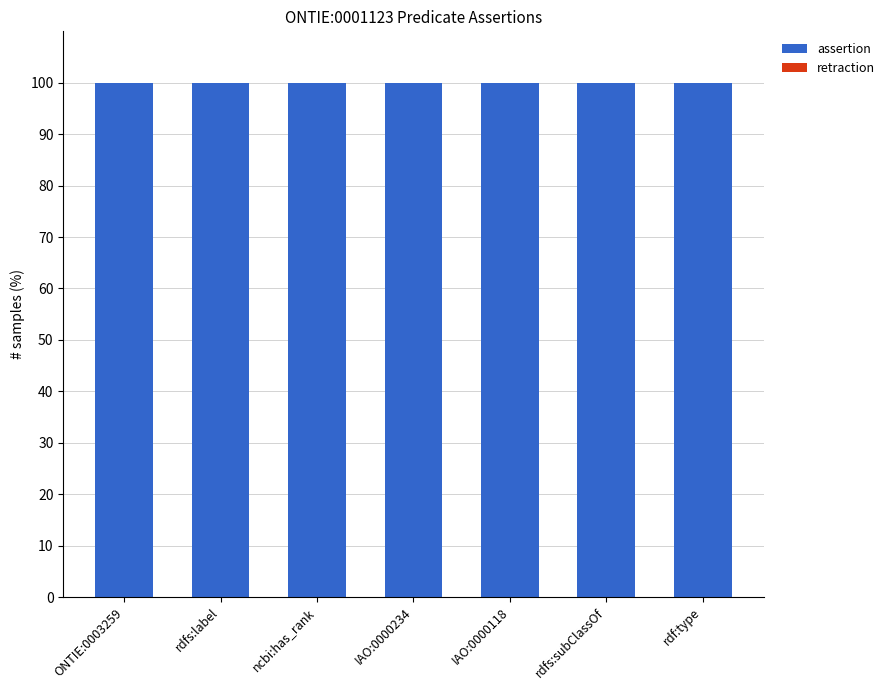

Is the value of assertion at ncbi:has_rank greater than the value of retraction at IAO:0000234?

Yes